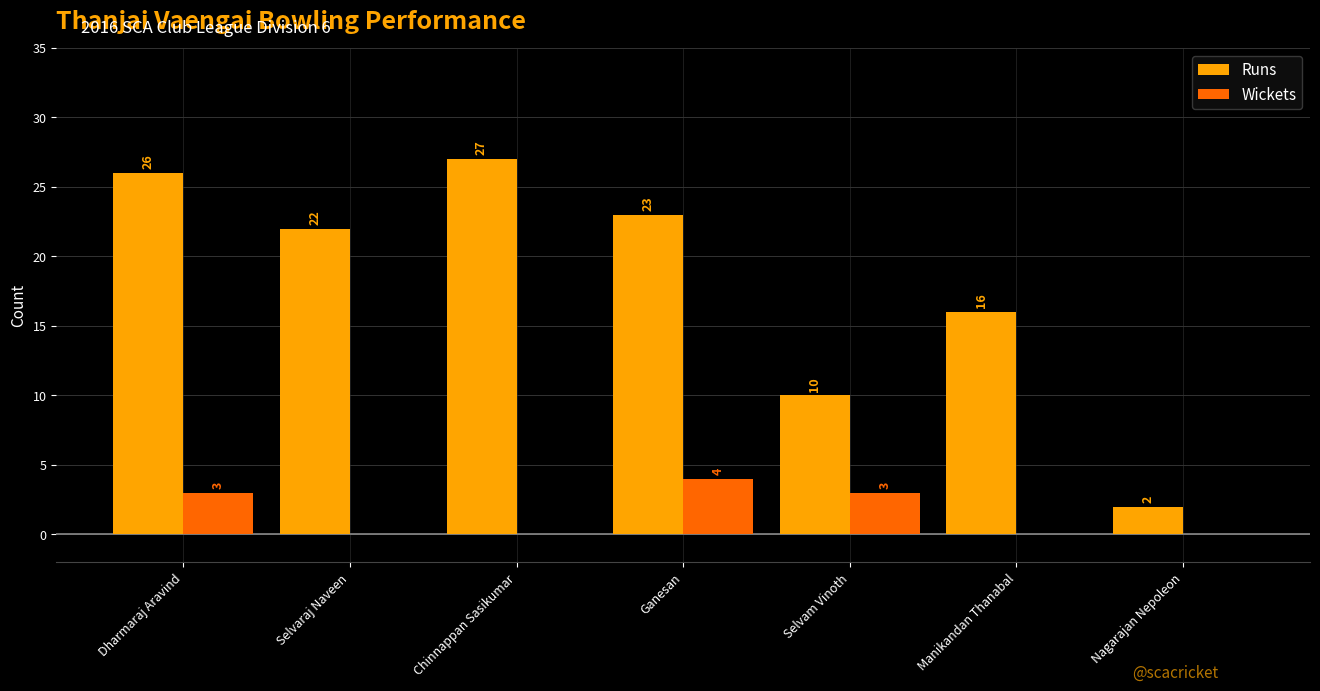

The value of Wickets at Selvaraj Naveen is 0. True or false?

True